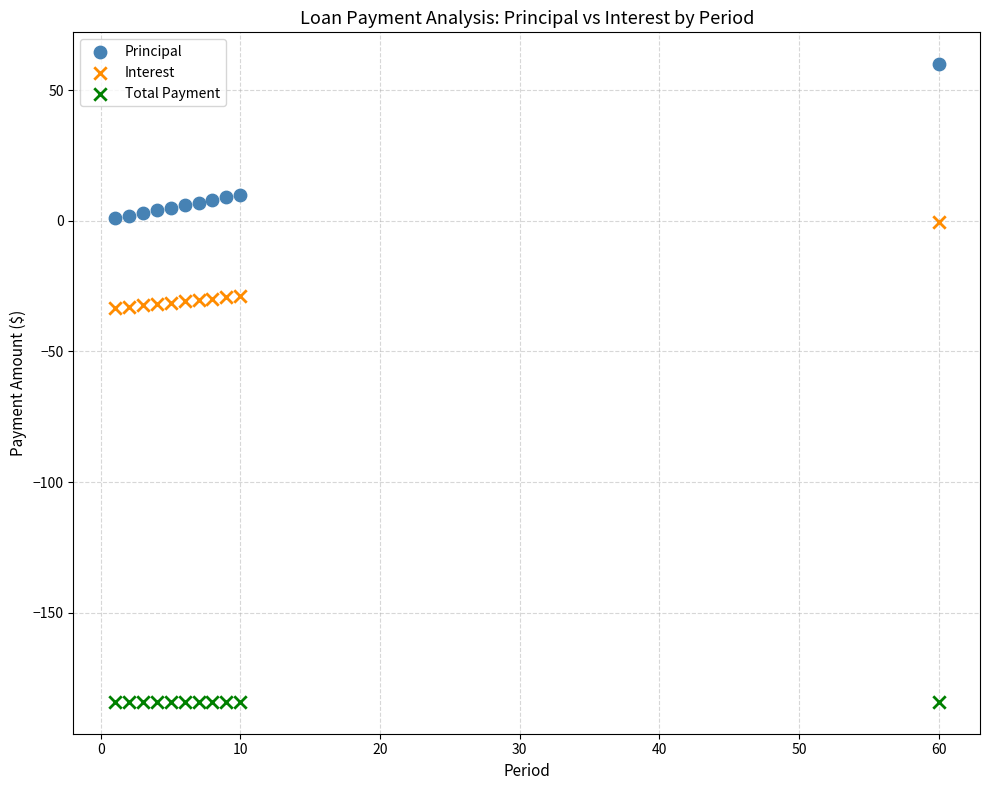

Which series contains the highest Y value?

Principal